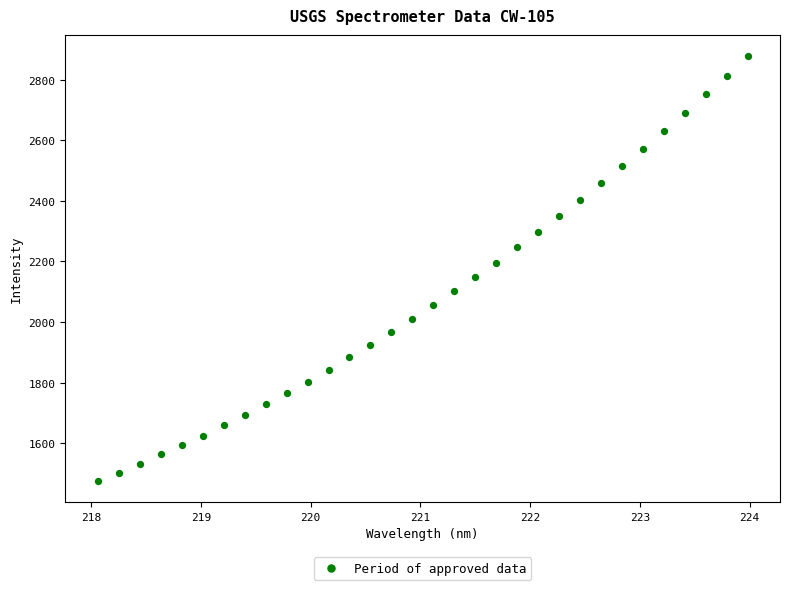

What is the range of Y values (max minus min)?

1401.3